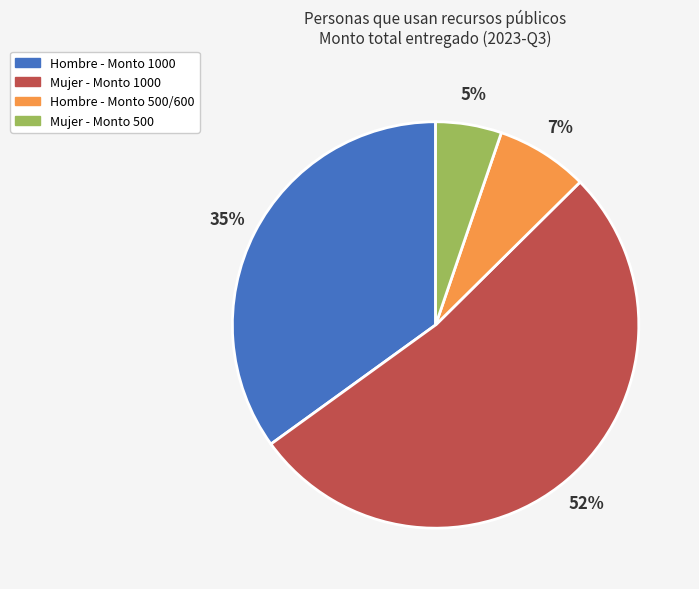

Is there a majority slice in this chart?

Yes